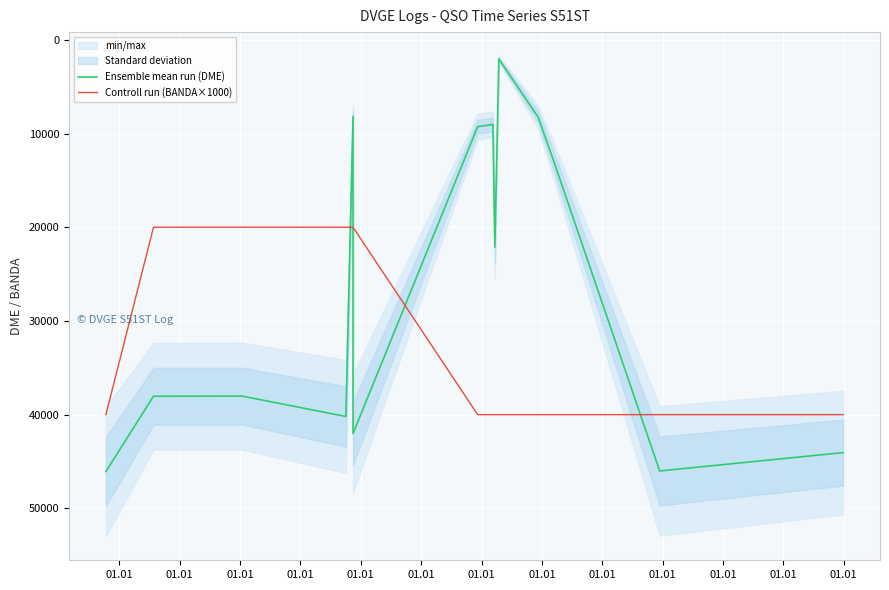

Rank the series at 01.01 from lowest to highest value.

Controll run (BANDA×1000), Ensemble mean run (DME)